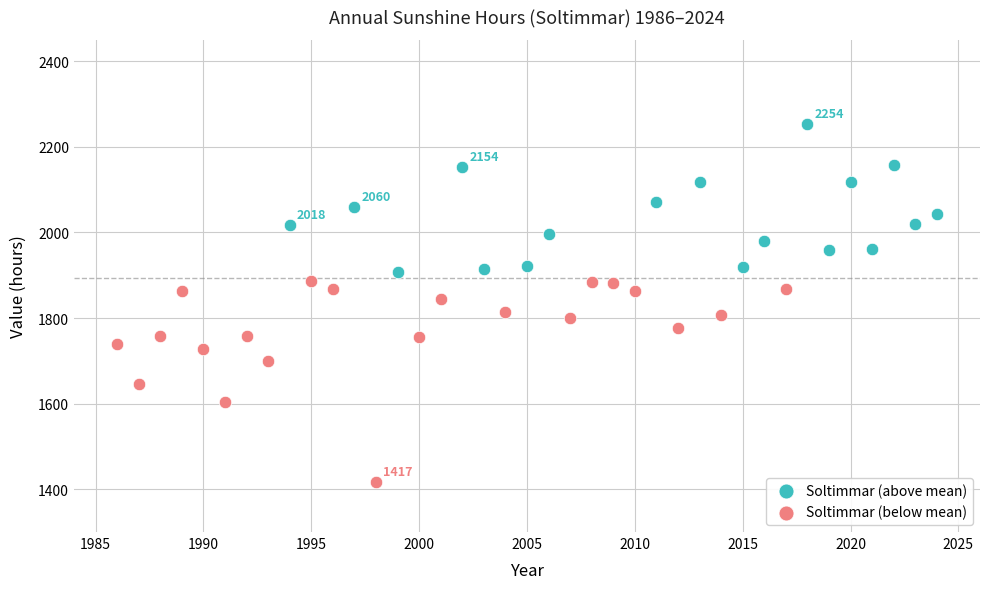

Which series contains the highest Y value?

Soltimmar (above mean)